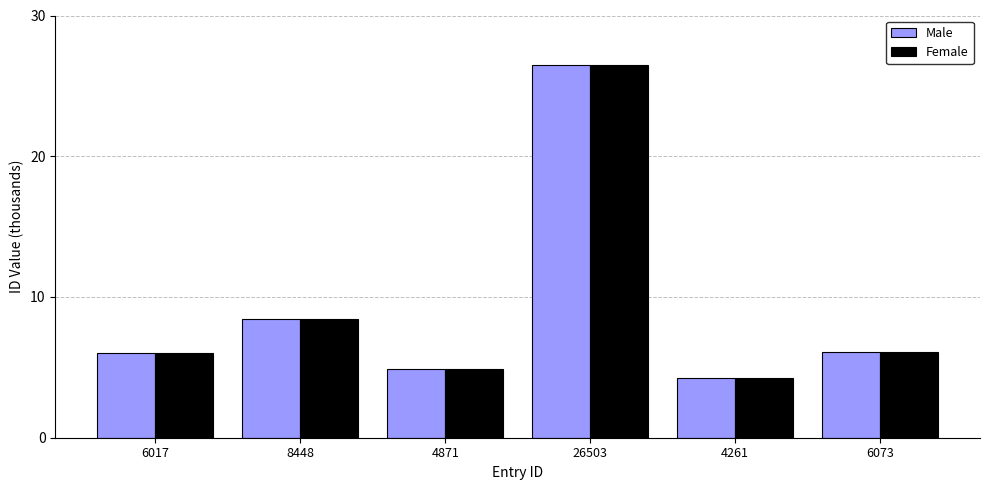

What position from the left is 26503?

4